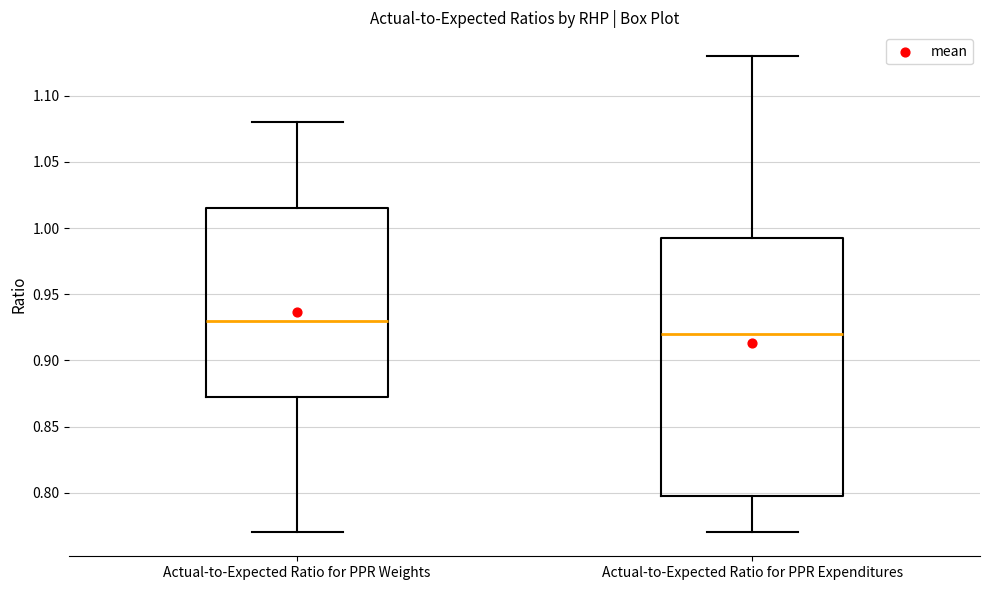

Where does the upper whisker of the box for Actual-to-Expected Ratio for PPR Weights end on the y-axis? The values are not printed on the chart, so give them approximately, as read against the axis.

1.080